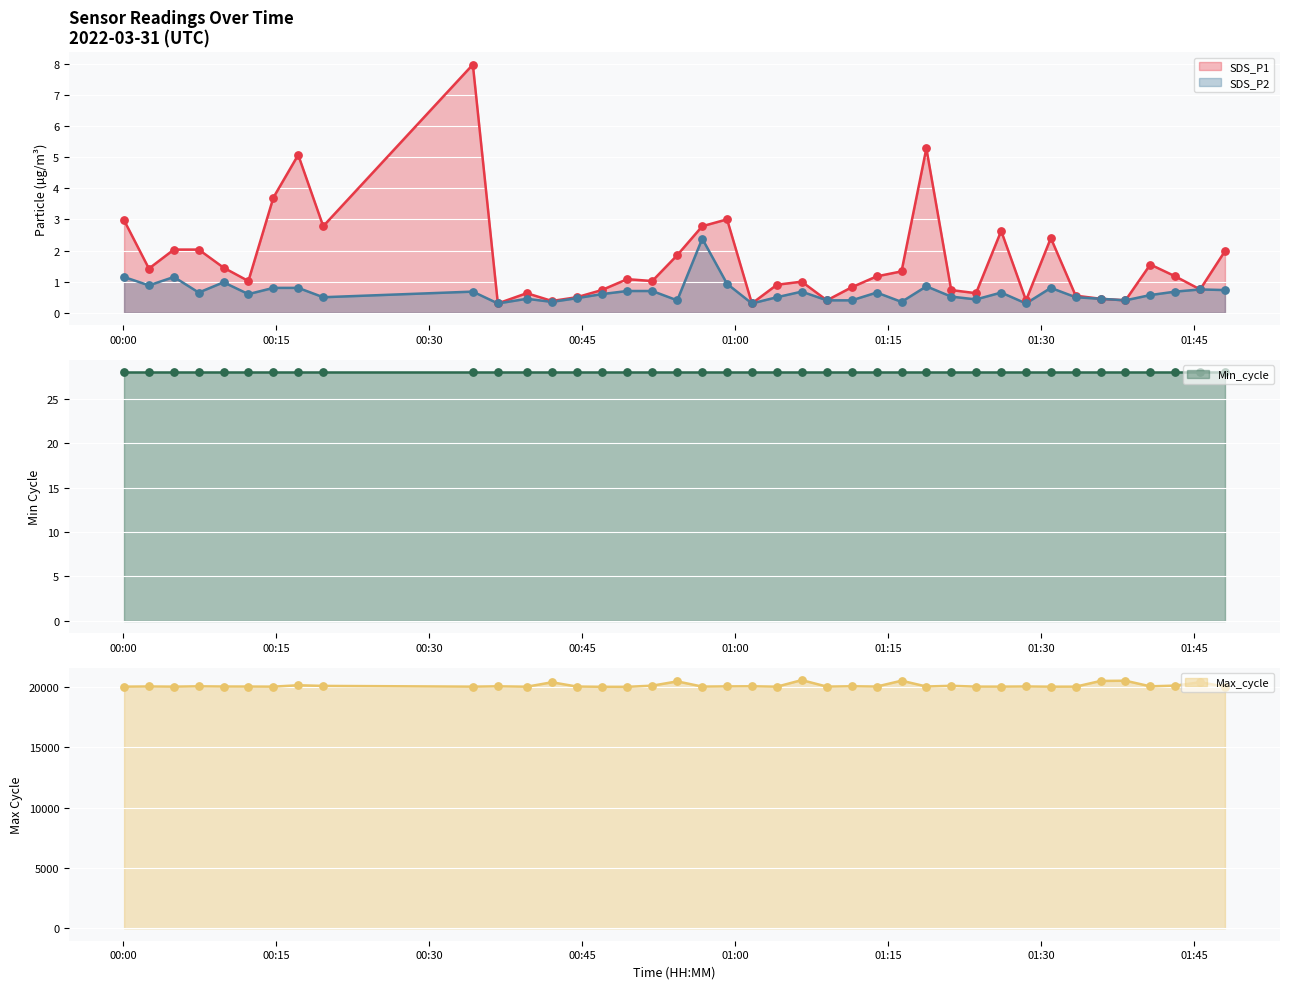

What is the total value across all series at 2022/03/31 00:39:34?

20032.1